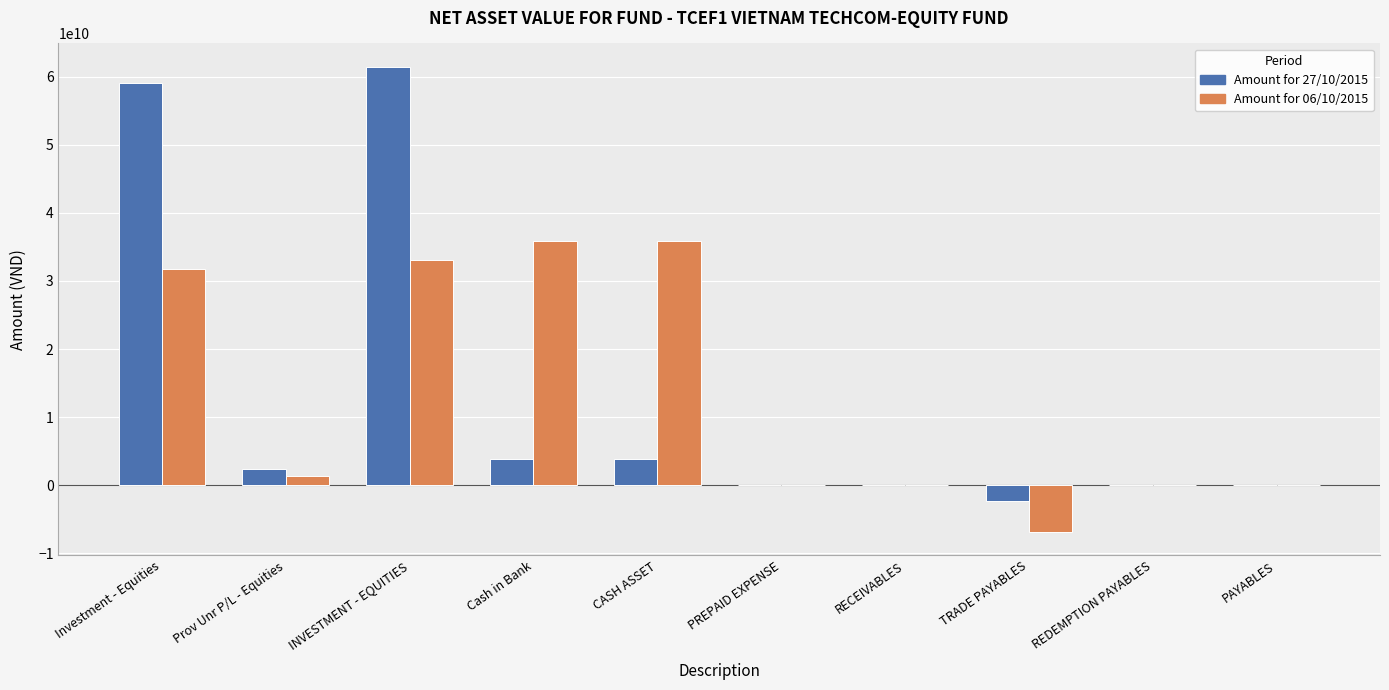

At which category is the sum across all series the highest?

INVESTMENT - EQUITIES